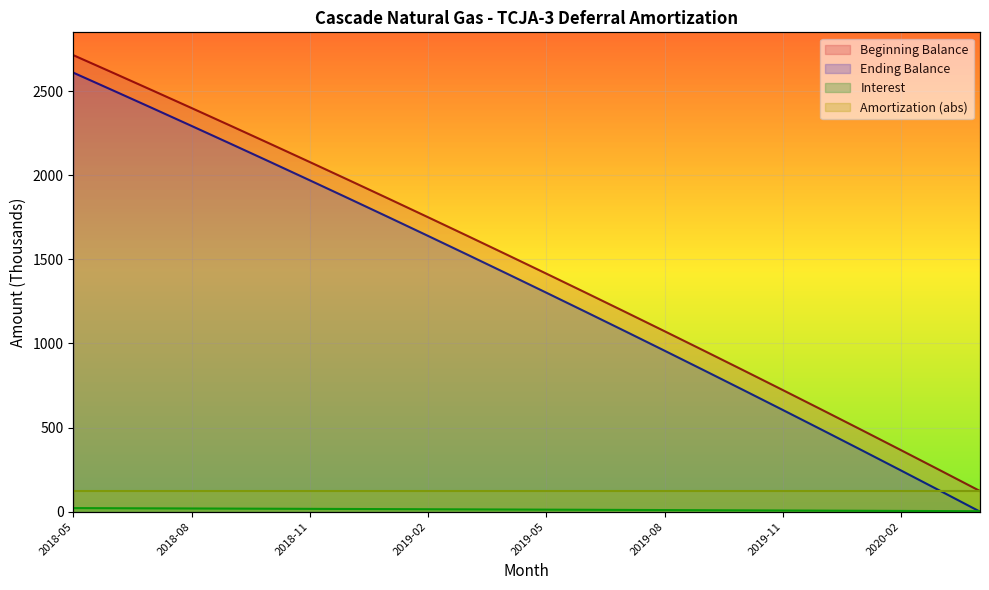

True or false: Ending Balance has a value of 122.6 at 2020-03.

True